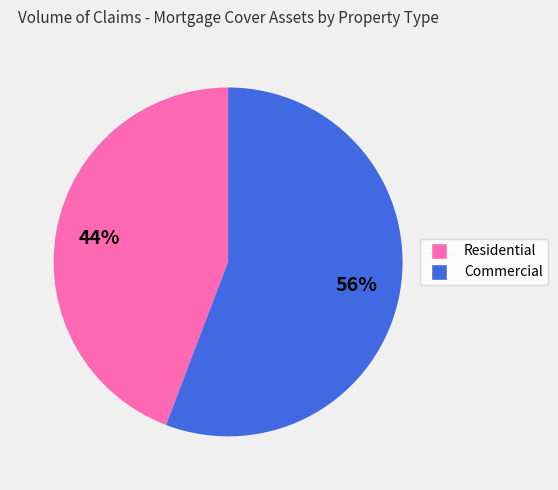

Combined, do Commercial and Residential account for over 50%?

Yes